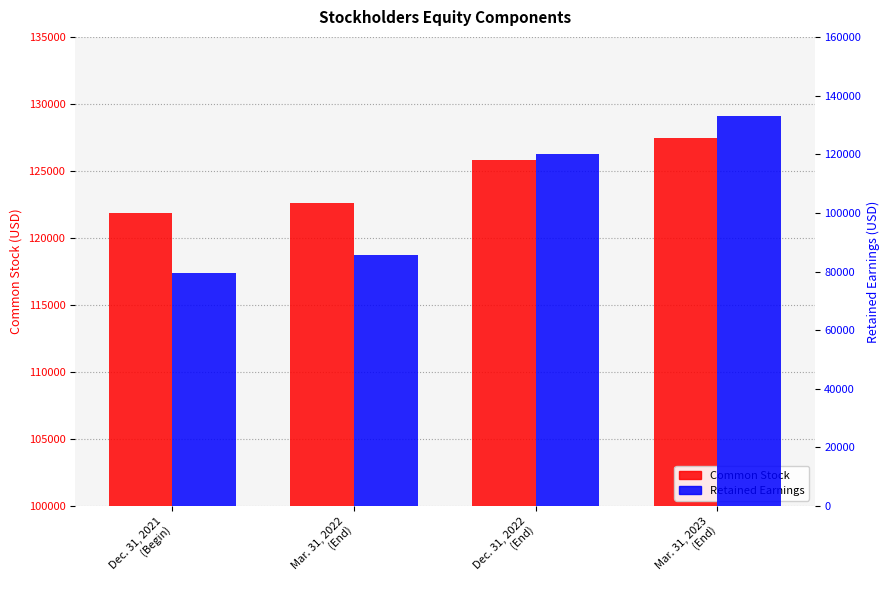

What is the value of the Common Stock bar at the 4th from the left?

127447